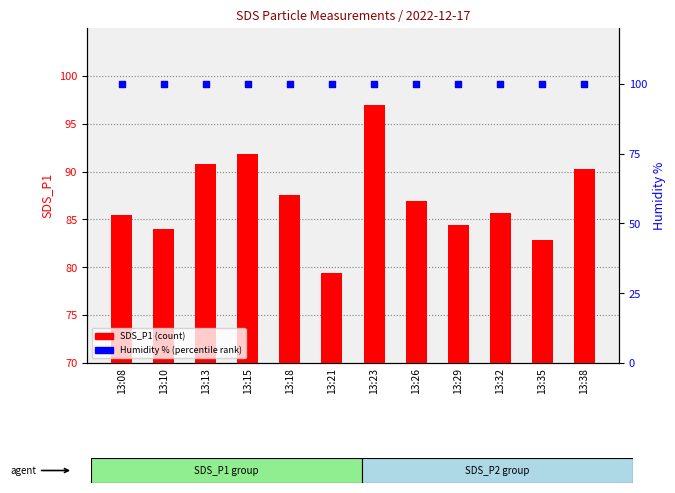

Is the value of Humidity % at 13:10 greater than the value of SDS_P1 (count) at 13:35?

Yes